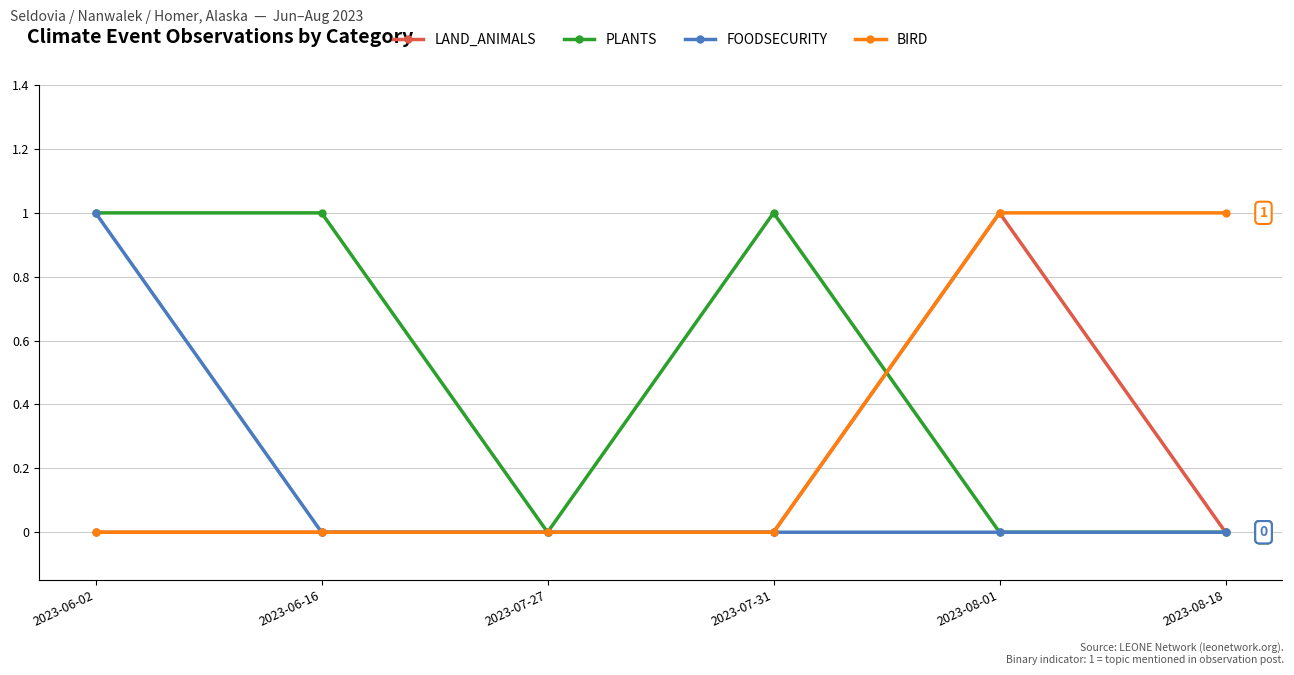

Between 2023-06-16 and 2023-07-27, which series saw the biggest shift?

PLANTS